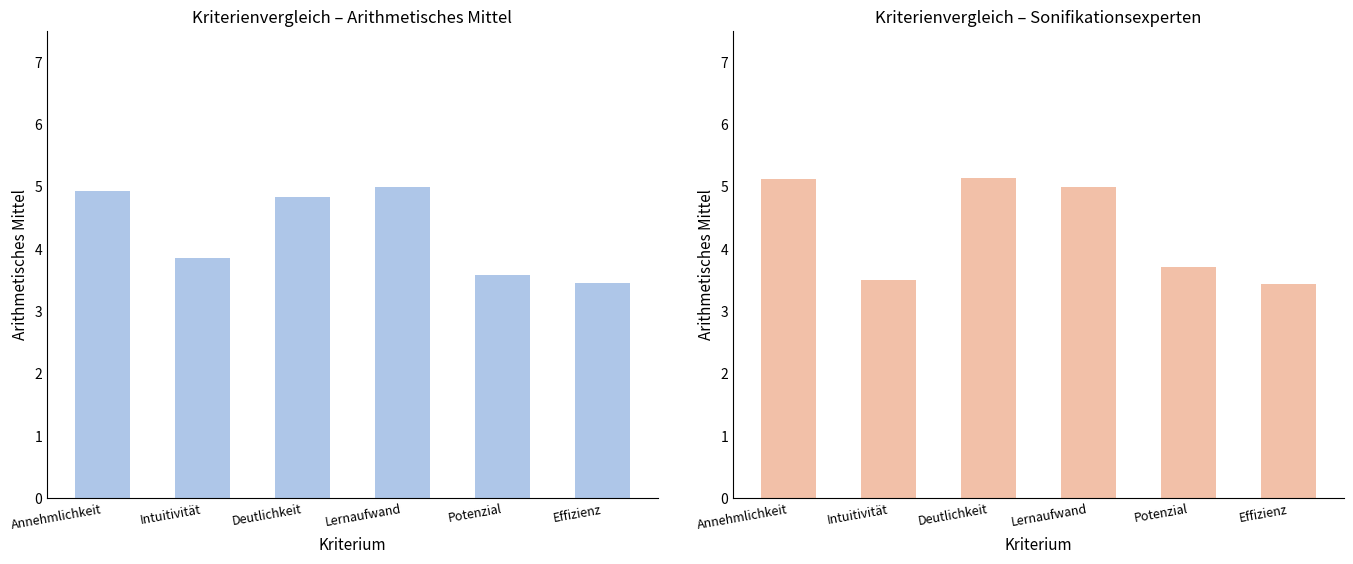

At which label does Gesamt (Arithm. Mittel) first exceed 4?

Annehmlichkeit